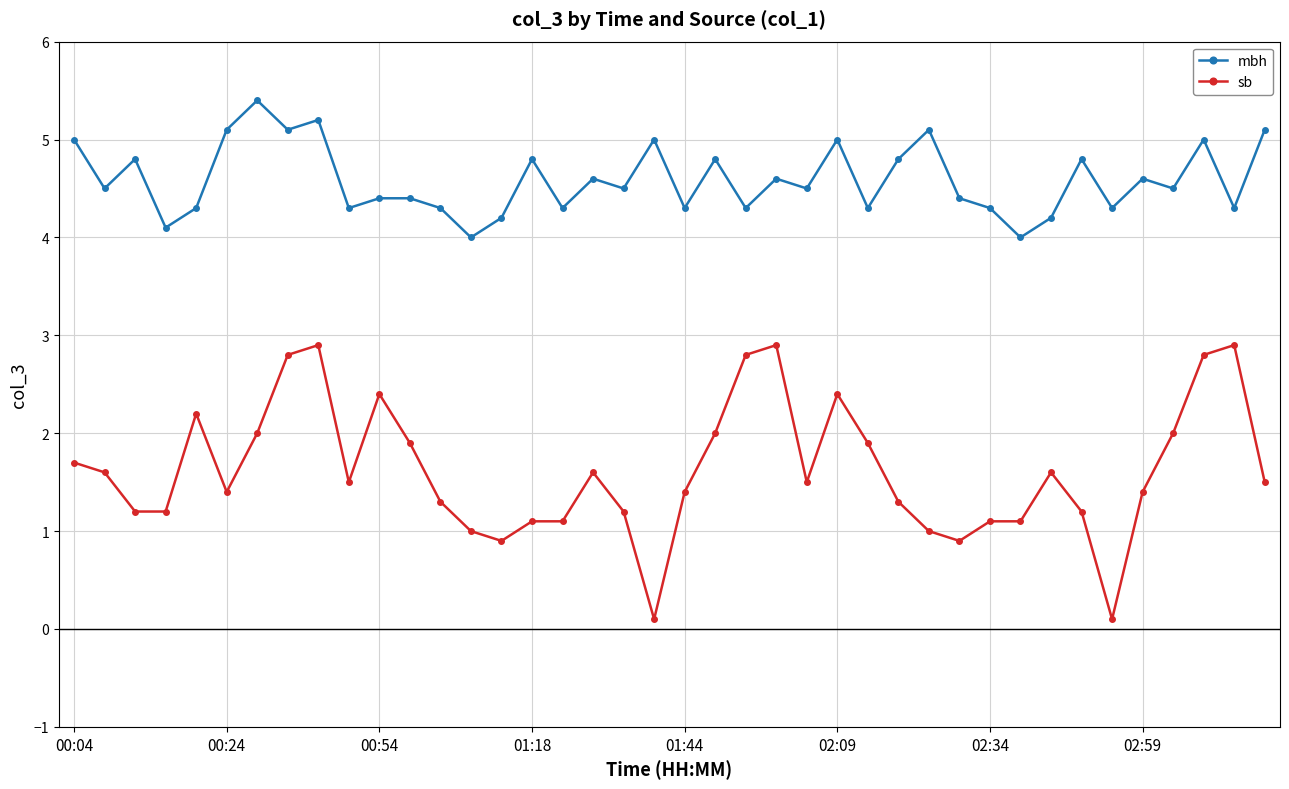

What is the value of the sb point at the 17th from the left?

1.1